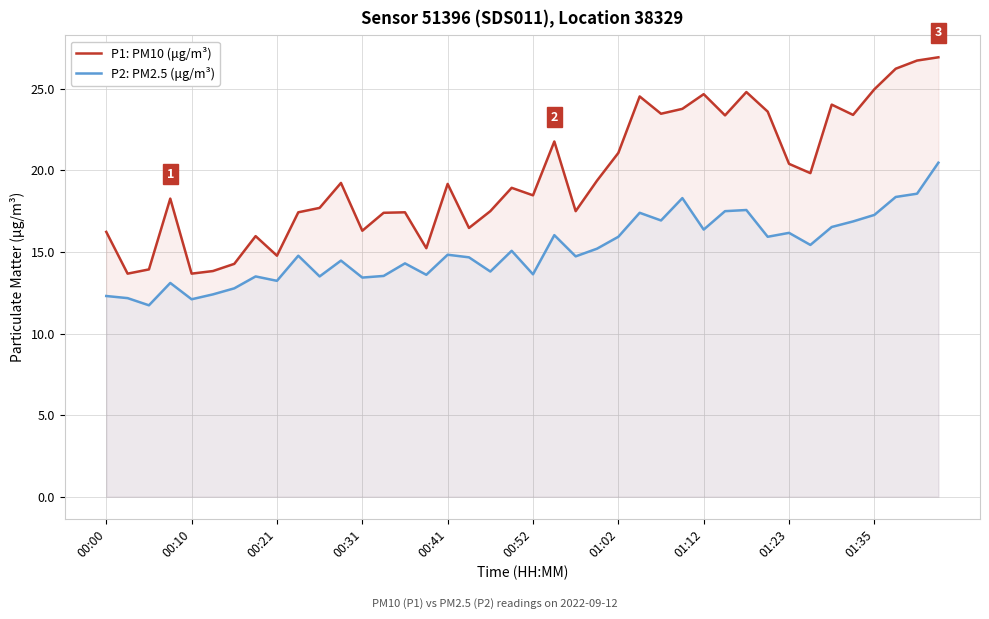

How many values in the P1: PM10 (μg/m³) series are below 19?

20